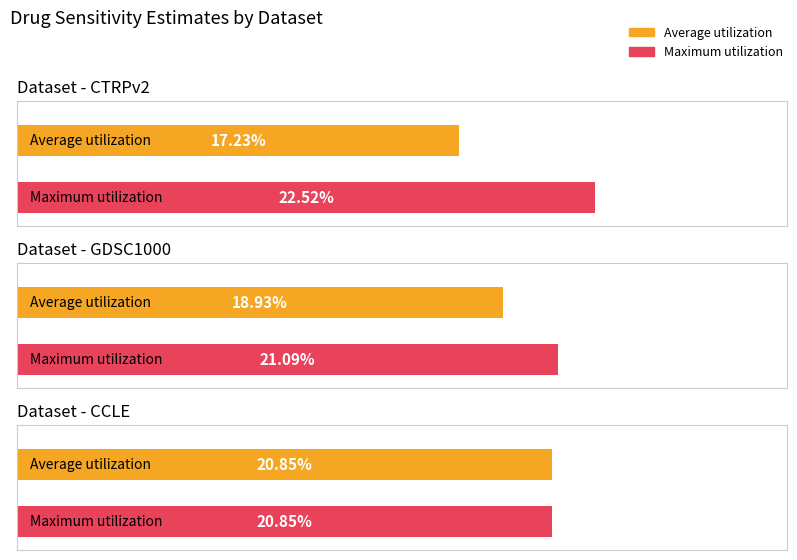

The Maximum utilization series shows 0.1 at CTRPv2. True or false?

False